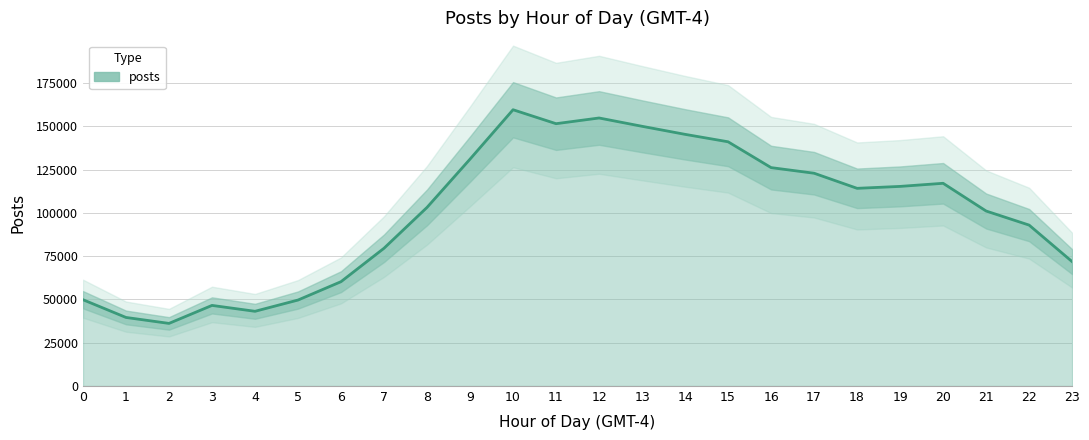

Reading left to right, list all the values displayed in this chart.

49870	39623	36182	46579	43177	49680	60296	79609	103204	131100	159630	151569	154866	150062	145413	141116	126194	122950	114224	115336	117133	101113	92980	71866